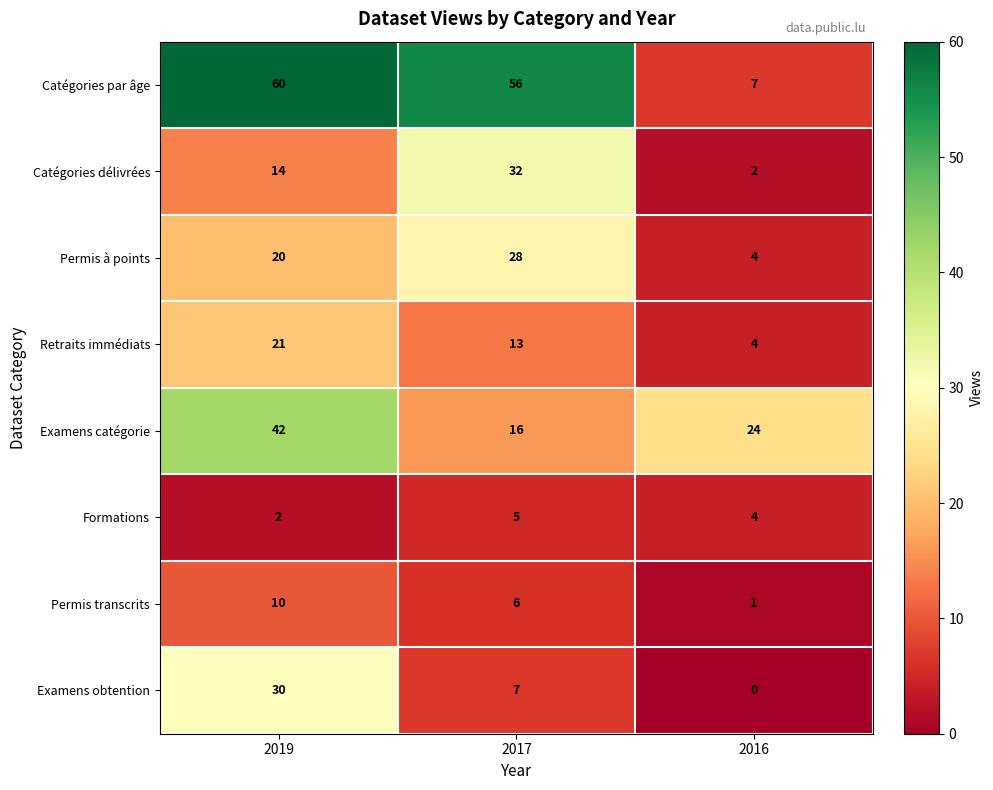

What is the sum of all Examens obtention values?

37